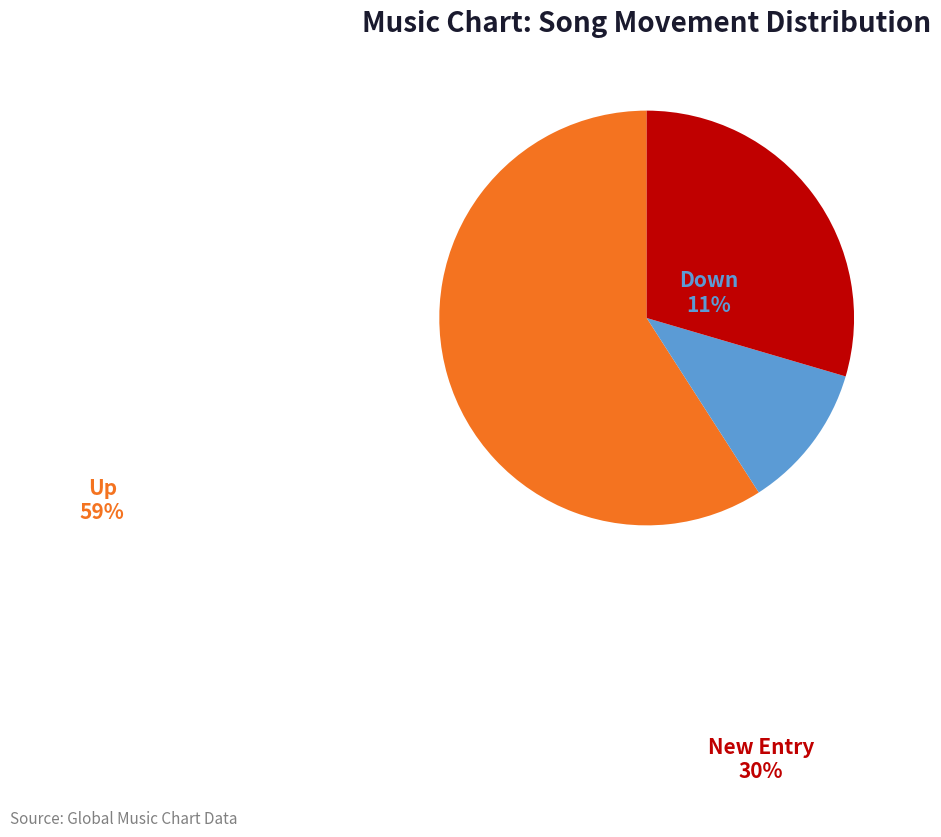

To the nearest percent, what is the combined percentage of up and -?

89%